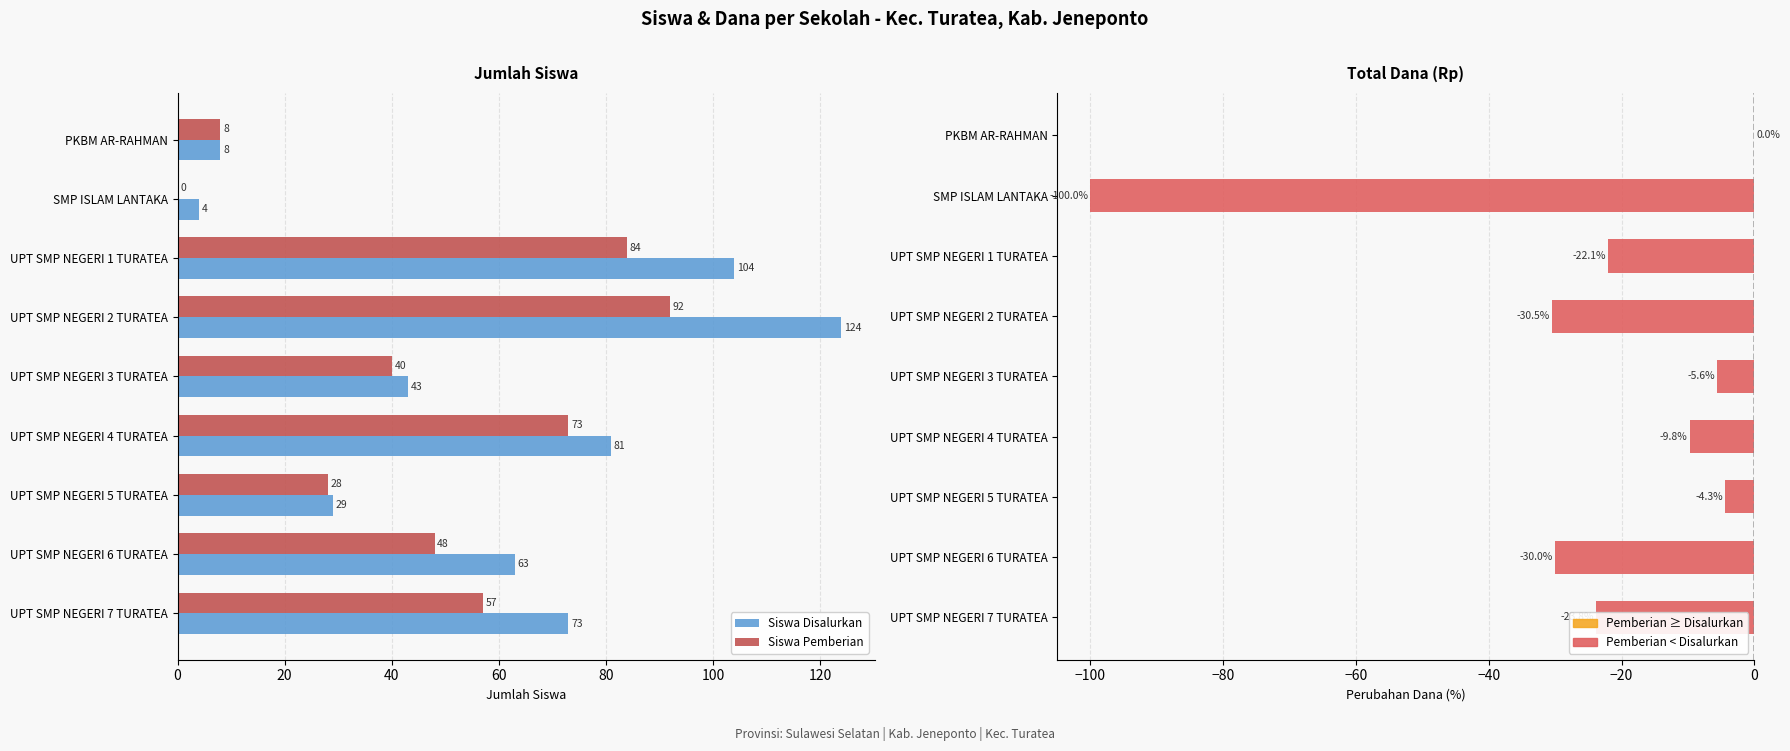

What is the difference between the highest and lowest values at UPT SMP NEGERI 4 TURATEA?

90.8